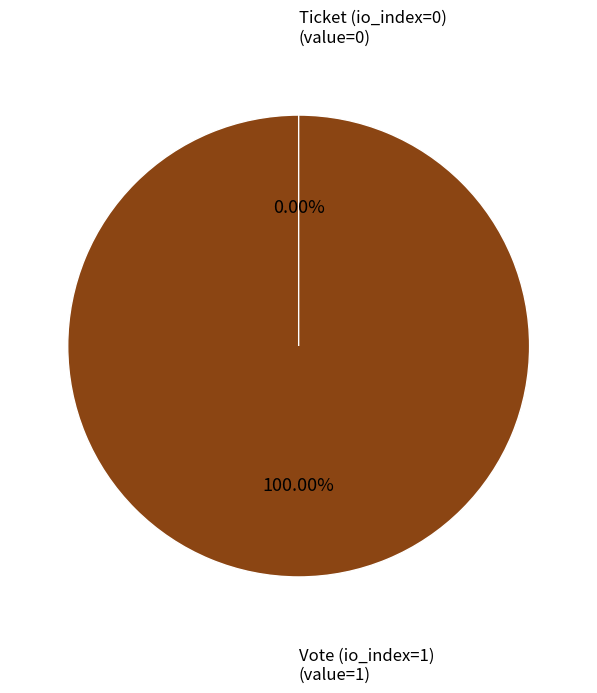

Which slice is the smallest?

Ticket (io_index=0)